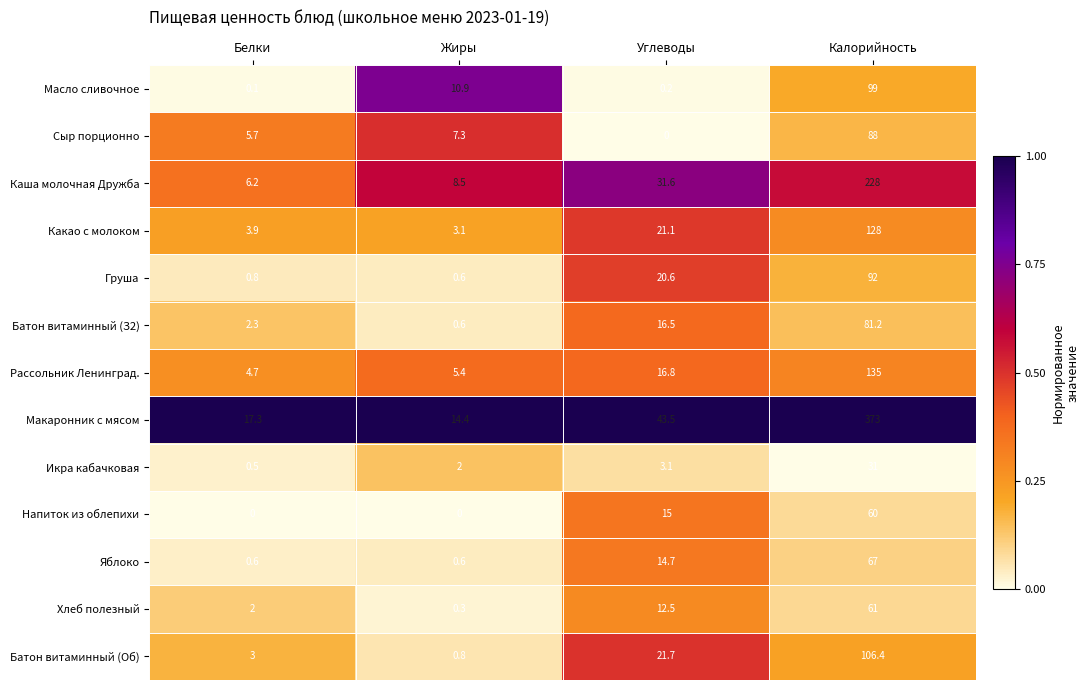

The value of Какао с молоком at Углеводы is 21.1. True or false?

True